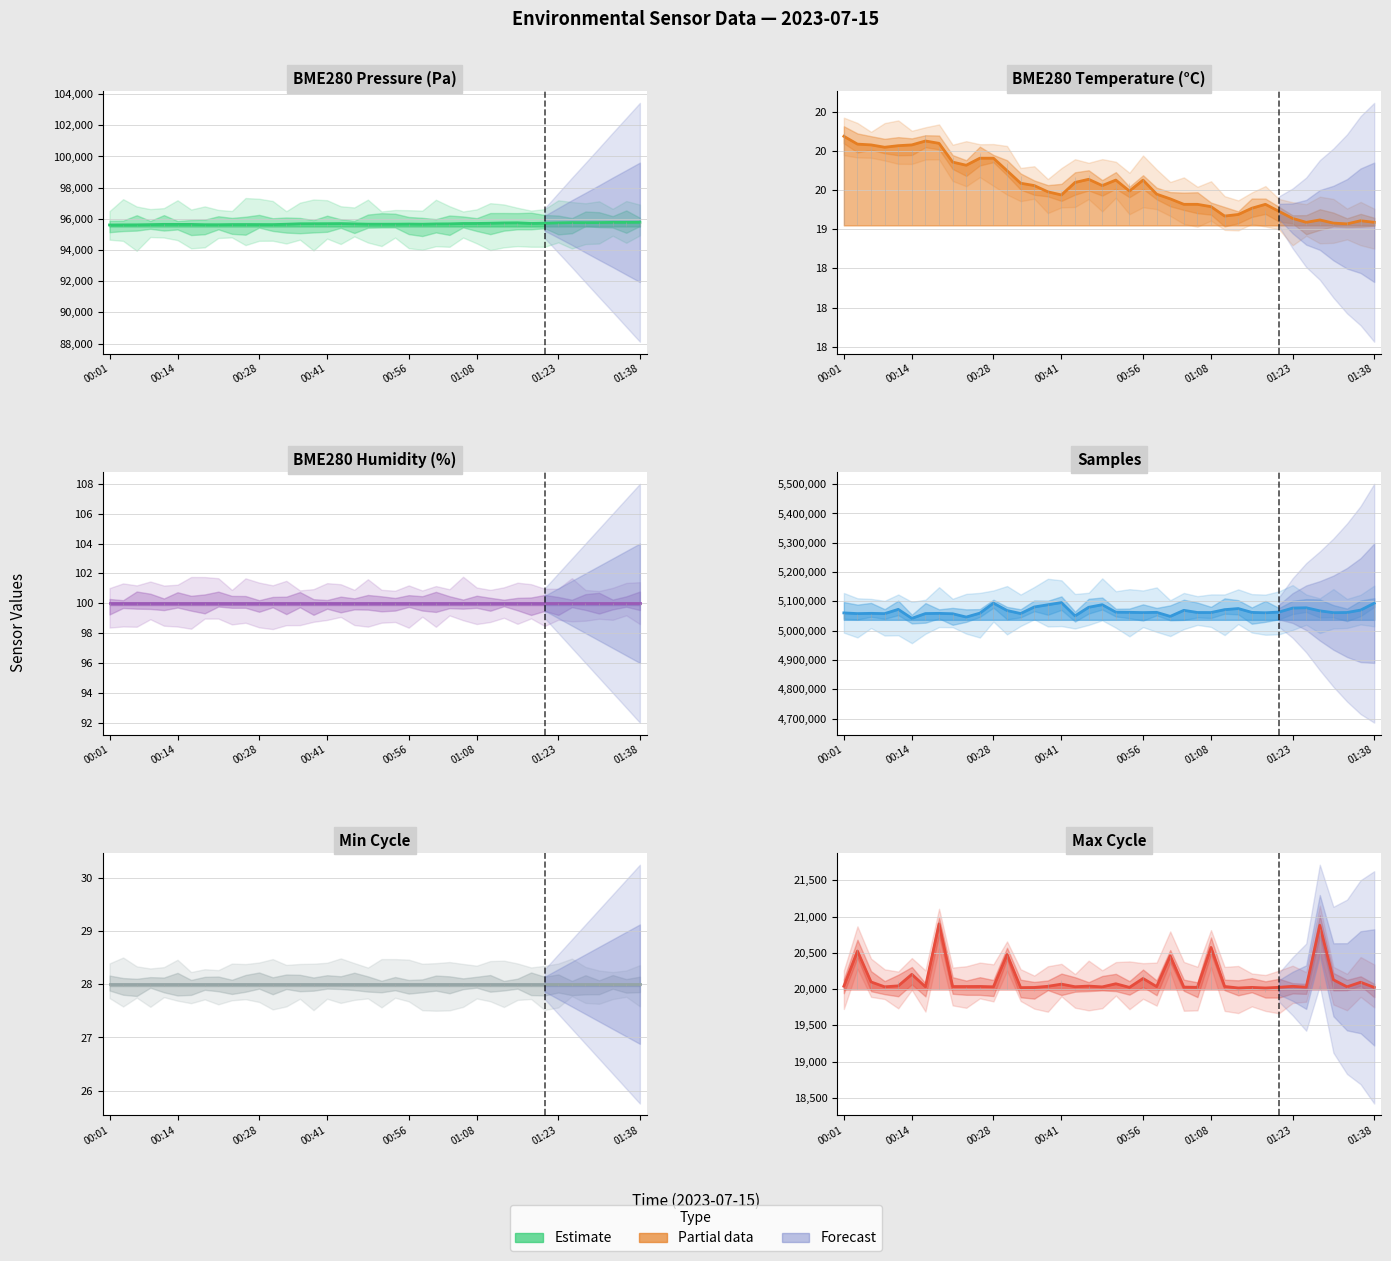

Is the value of BME280_pressure at 01:20 greater than the value of Max_cycle at 01:38?

Yes